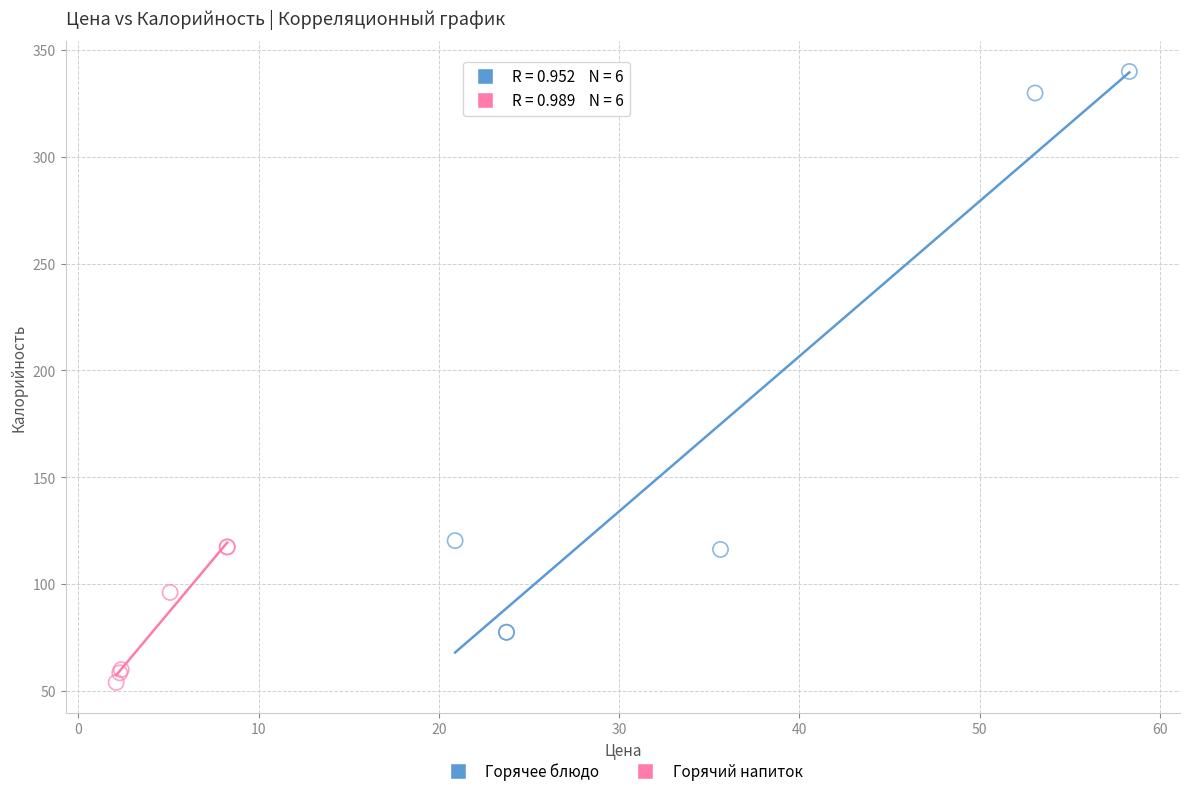

Which series contains the lowest Y value?

Горячий напиток